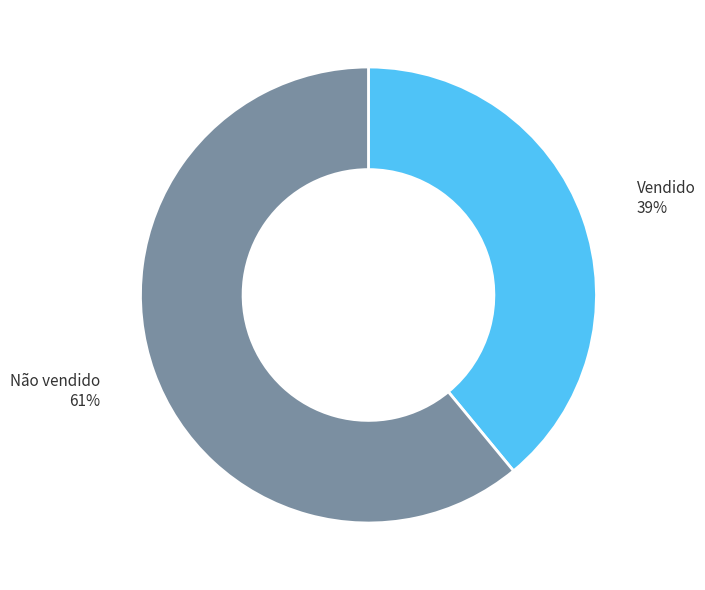

To the nearest percent, what is the difference between the largest and smallest slice percentages?

22%